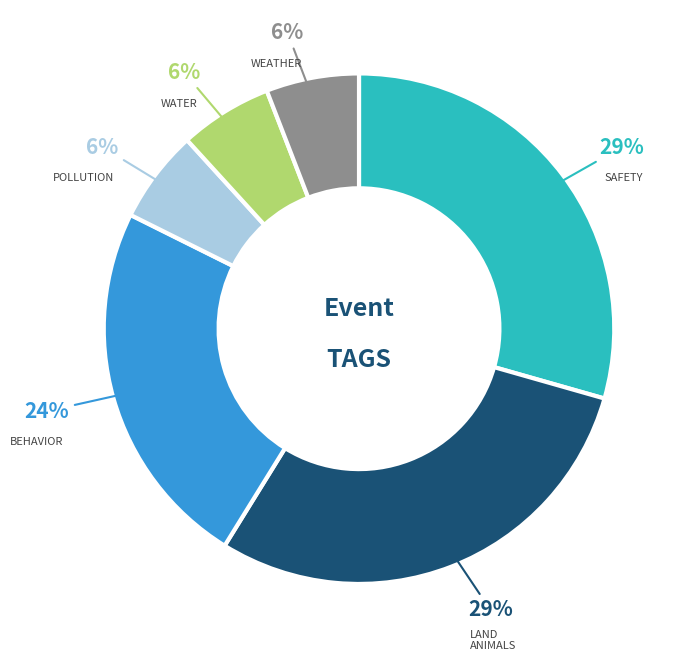

Is there any slice that represents more than half of the pie?

No